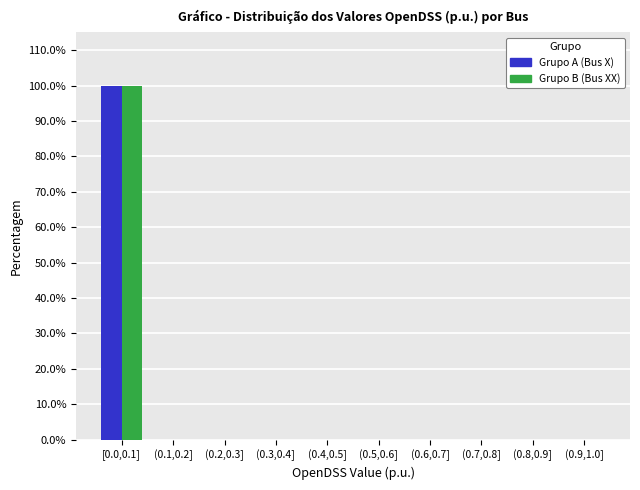

Reading left to right, transcribe all the data shown in this chart.

Grupo A (Bus X): [0.0,0.1]=100	(0.1,0.2]=0	(0.2,0.3]=0	(0.3,0.4]=0	(0.4,0.5]=0	(0.5,0.6]=0	(0.6,0.7]=0	(0.7,0.8]=0	(0.8,0.9]=0	(0.9,1.0]=0
Grupo B (Bus XX): [0.0,0.1]=100	(0.1,0.2]=0	(0.2,0.3]=0	(0.3,0.4]=0	(0.4,0.5]=0	(0.5,0.6]=0	(0.6,0.7]=0	(0.7,0.8]=0	(0.8,0.9]=0	(0.9,1.0]=0